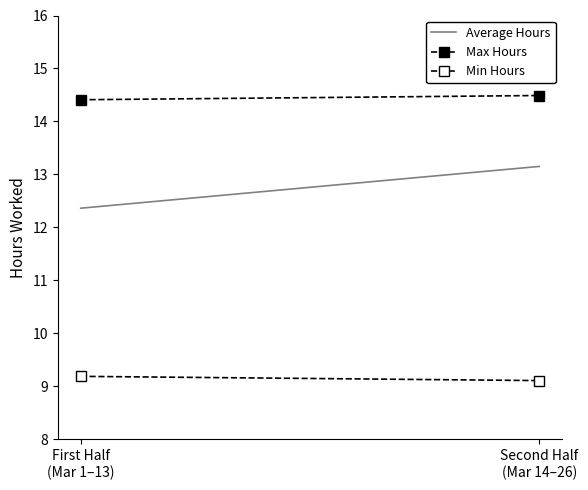

What is the average value of the Min Hours series?

9.1